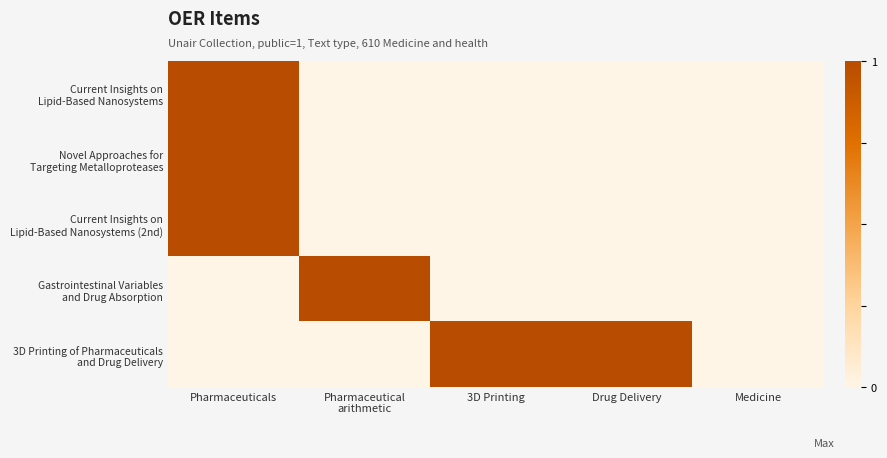

Which series changed the most between Pharmaceuticals and Medicine?

Current Insights on Lipid-Based Nanosystems